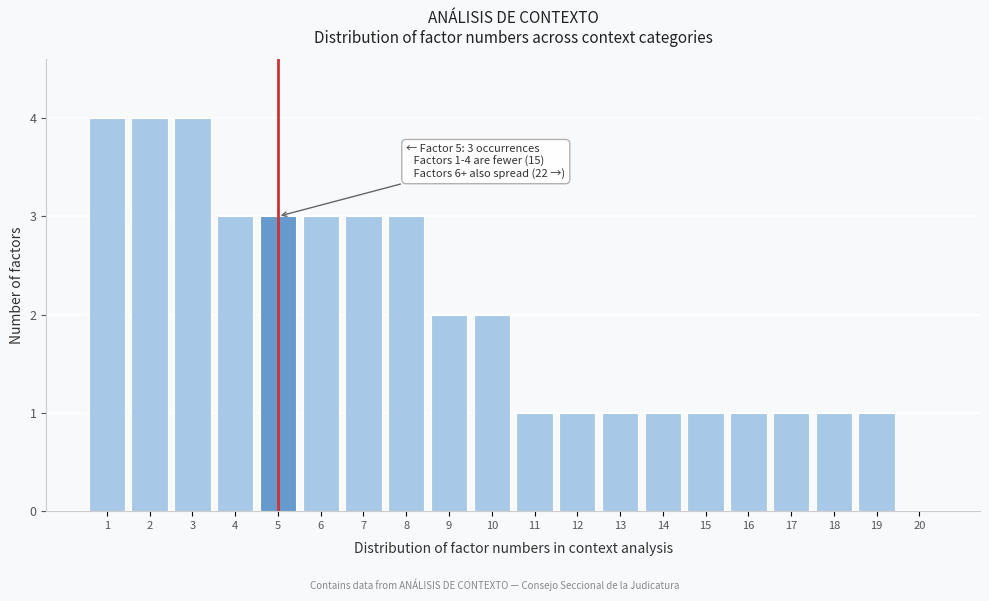

Reading left to right, transcribe all the data shown in this chart.

1=4	2=4	3=4	4=3	5=3	6=3	7=3	8=3	9=2	10=2	11=1	12=1	13=1	14=1	15=1	16=1	17=1	18=1	19=1	20=0